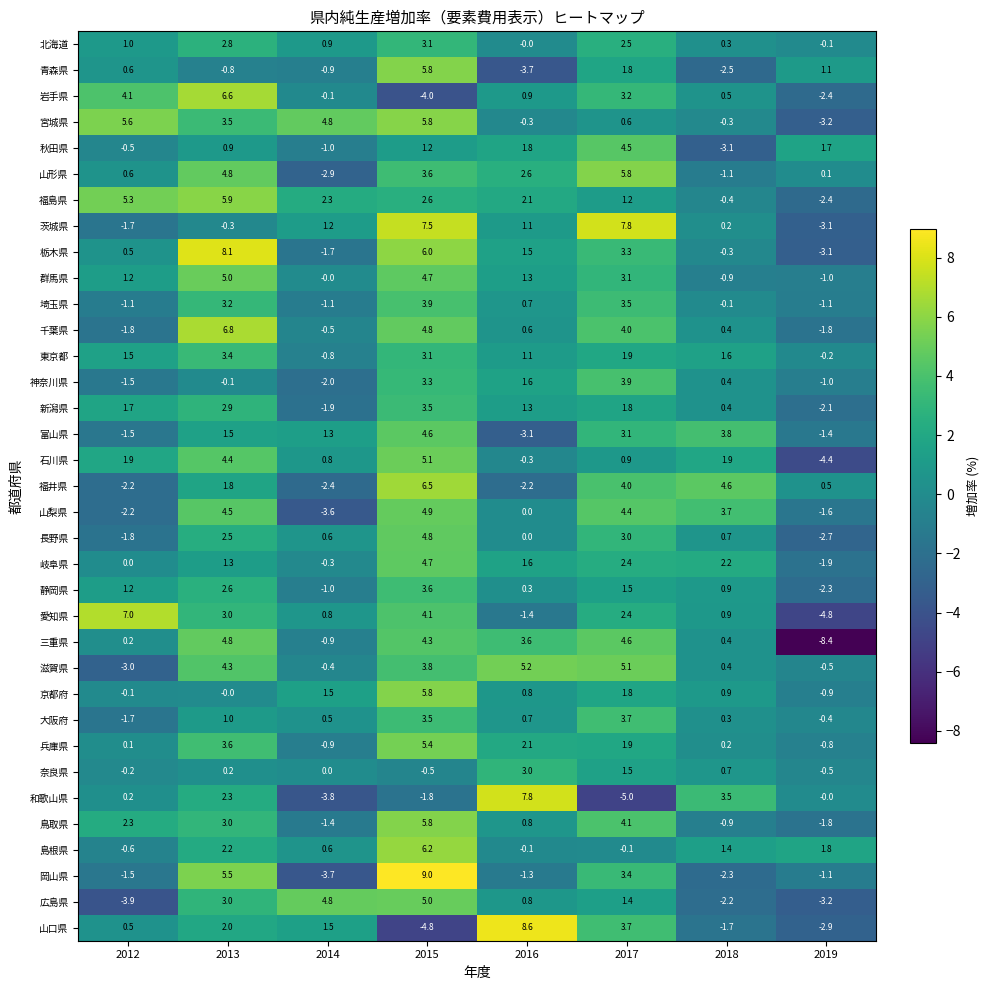

Count the number of categories in the chart.

8